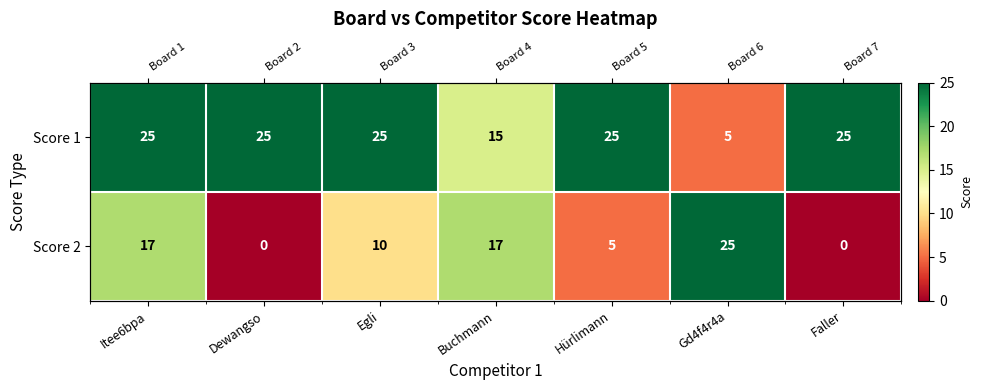

At which category does the chart reach its minimum across all series?

Dewangso